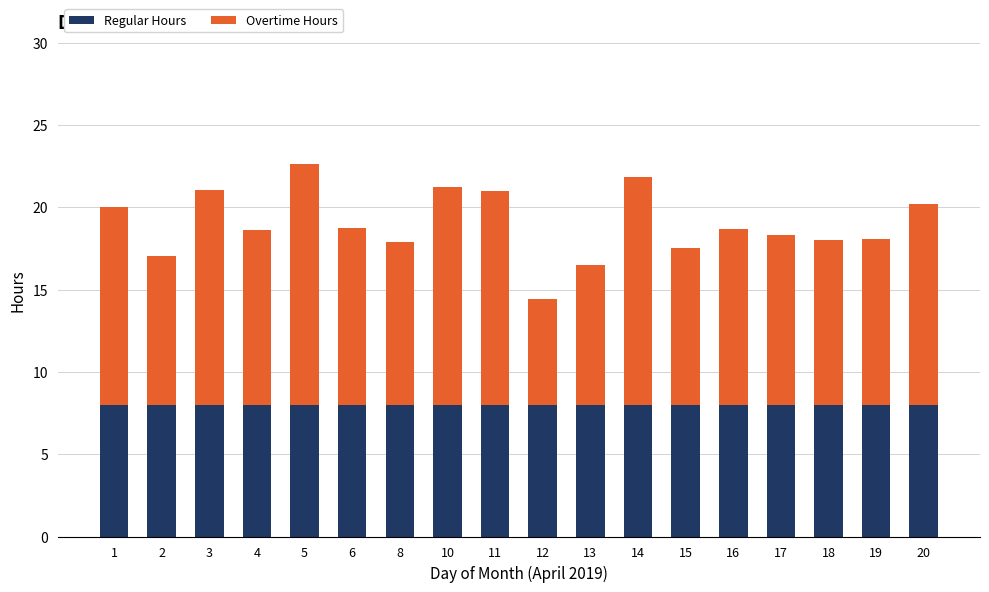

What value does the Regular Hours series have at 16?

8.0